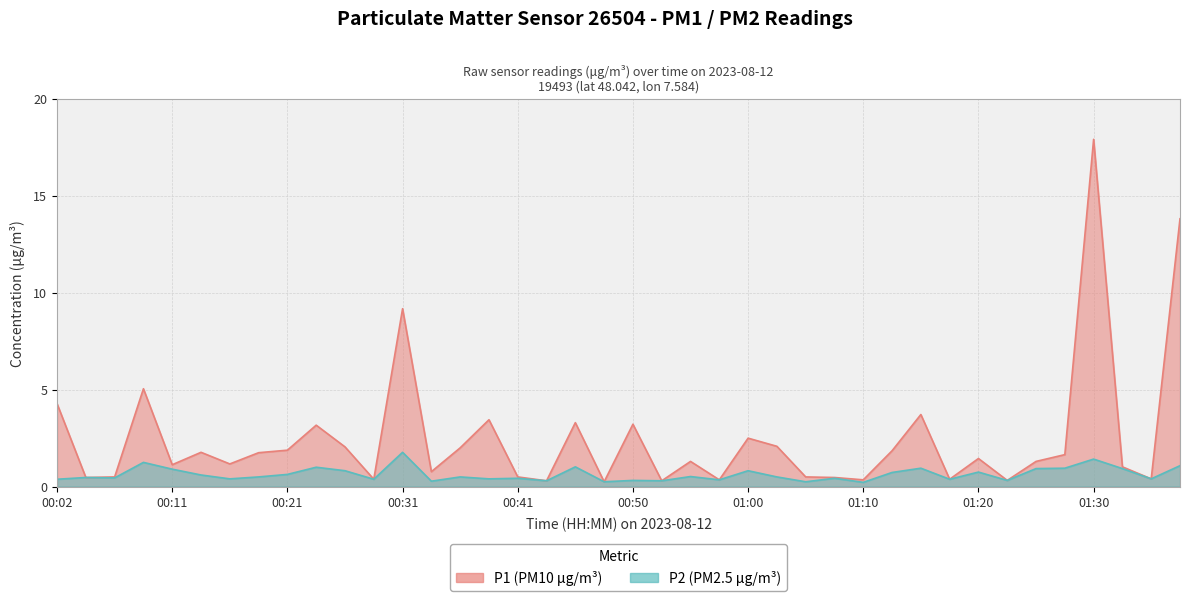

Reading right to left, transcribe all the data shown in this chart.

P1: 13.8	0.4	1.0	17.9	1.6	1.3	0.3	1.4	0.4	3.7	1.9	0.3	0.5	0.5	2.1	2.5	0.3	1.3	0.3	3.2	0.2	3.3	0.3	0.5	3.5	2.0	0.8	9.2	0.4	2.0	3.2	1.9	1.8	1.2	1.8	1.1	5.0	0.5	0.5	4.3
P2: 1.1	0.4	0.9	1.4	0.9	0.9	0.3	0.8	0.4	0.9	0.7	0.2	0.4	0.2	0.5	0.8	0.3	0.5	0.3	0.3	0.2	1.0	0.3	0.4	0.4	0.5	0.3	1.8	0.4	0.8	1.0	0.6	0.5	0.4	0.6	0.9	1.2	0.5	0.5	0.4